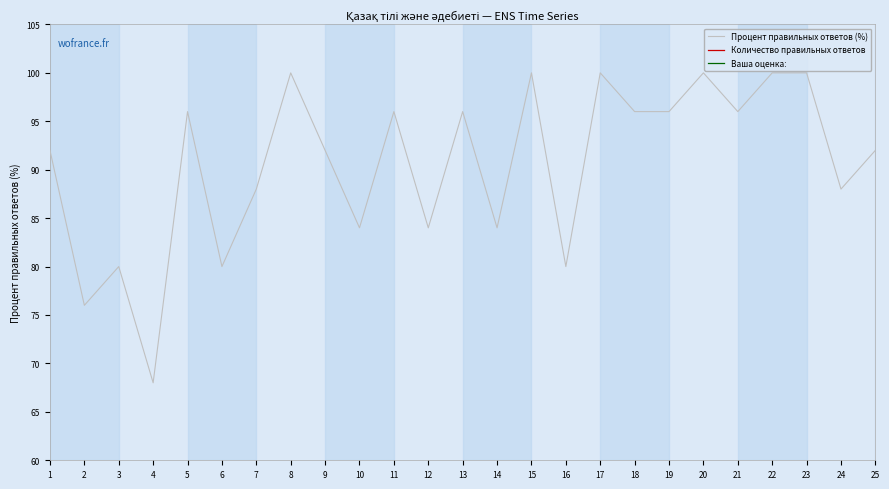

True or false: Ваша оценка: and Процент правильных ответов (%) cross at least once.

False